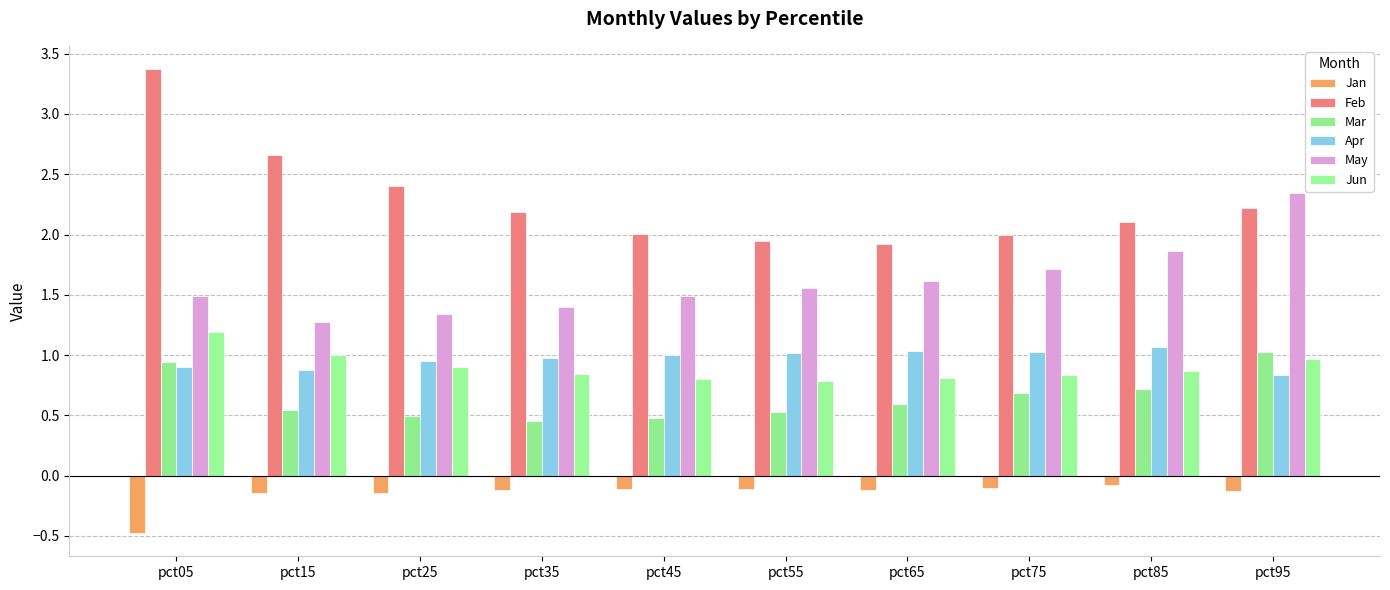

What is the difference between the Mar values at pct75 and pct25?

0.2